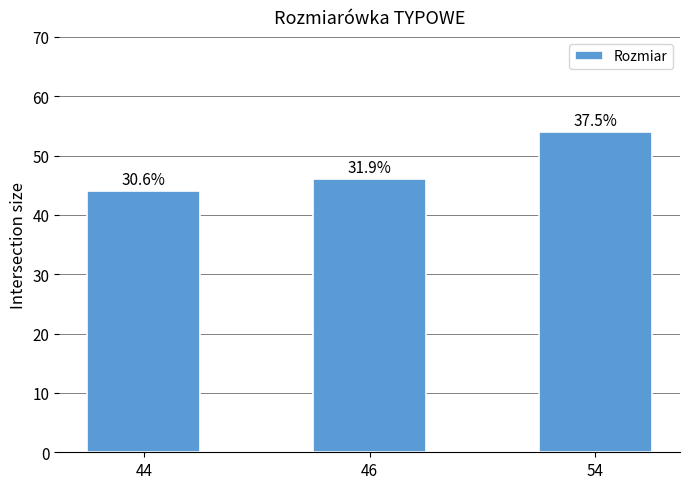

Reading left to right, extract all data points from this chart.

44	46	54